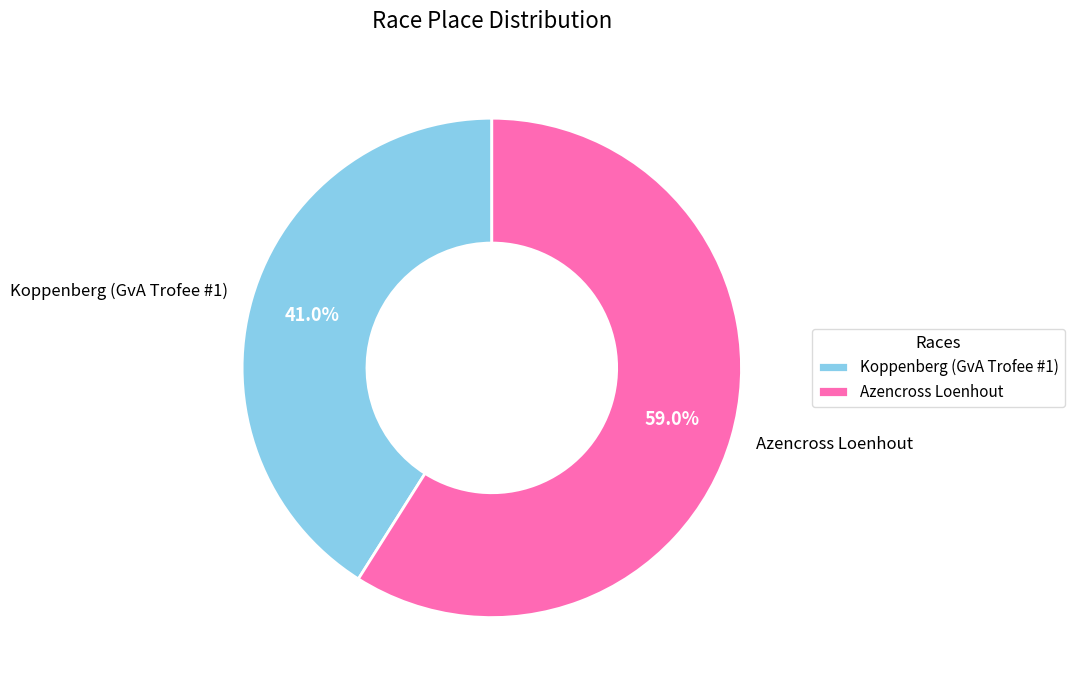

Is it true that Koppenberg (GvA Trofee #1) is 35% of the pie?

False